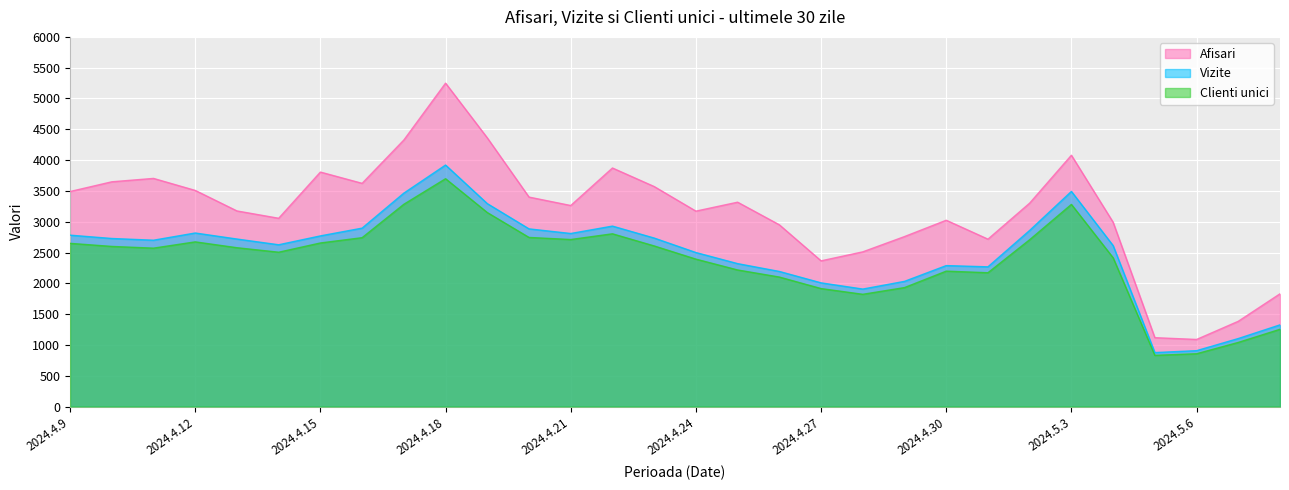

Where does the Clienti unici series first go above 2578?

2024.4.9